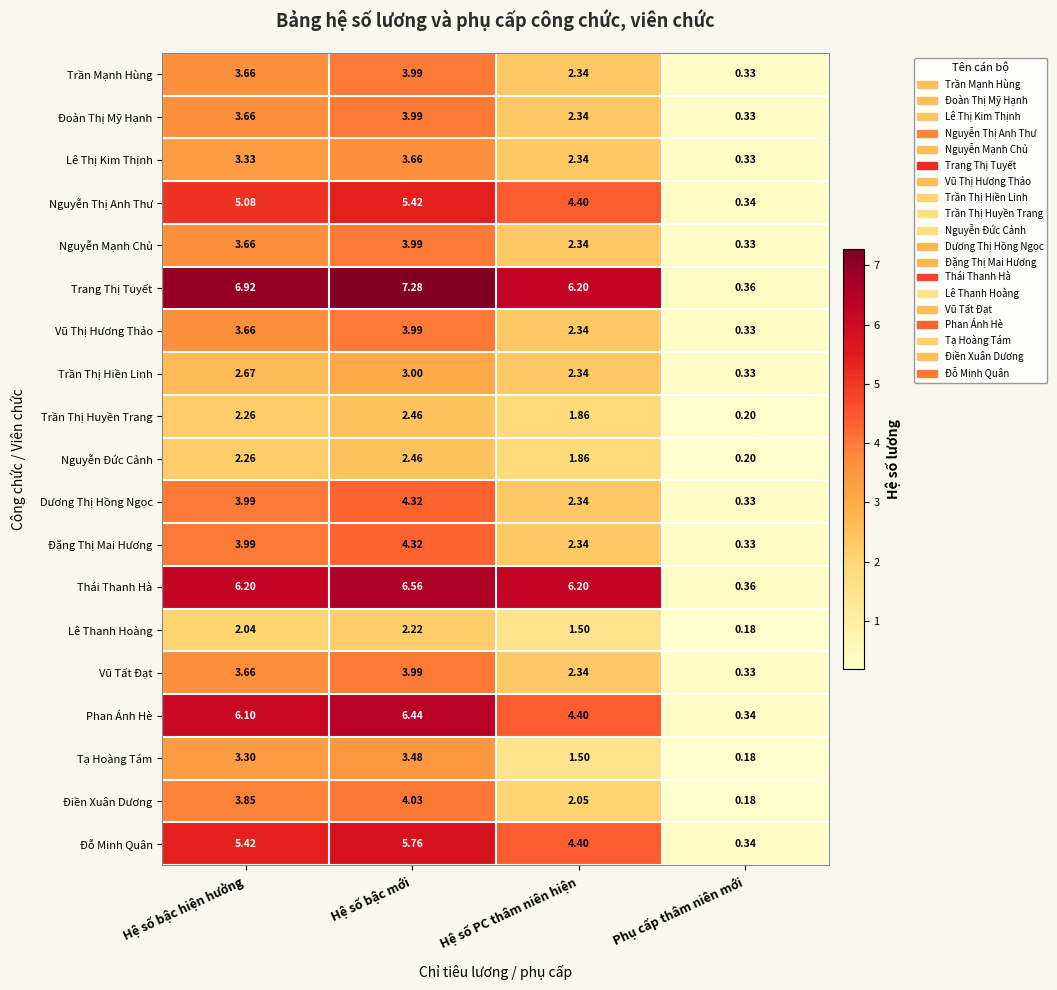

Where is Lê Thị Kim Thịnh nearest to the value 1?

Phụ cấp thâm niên mới